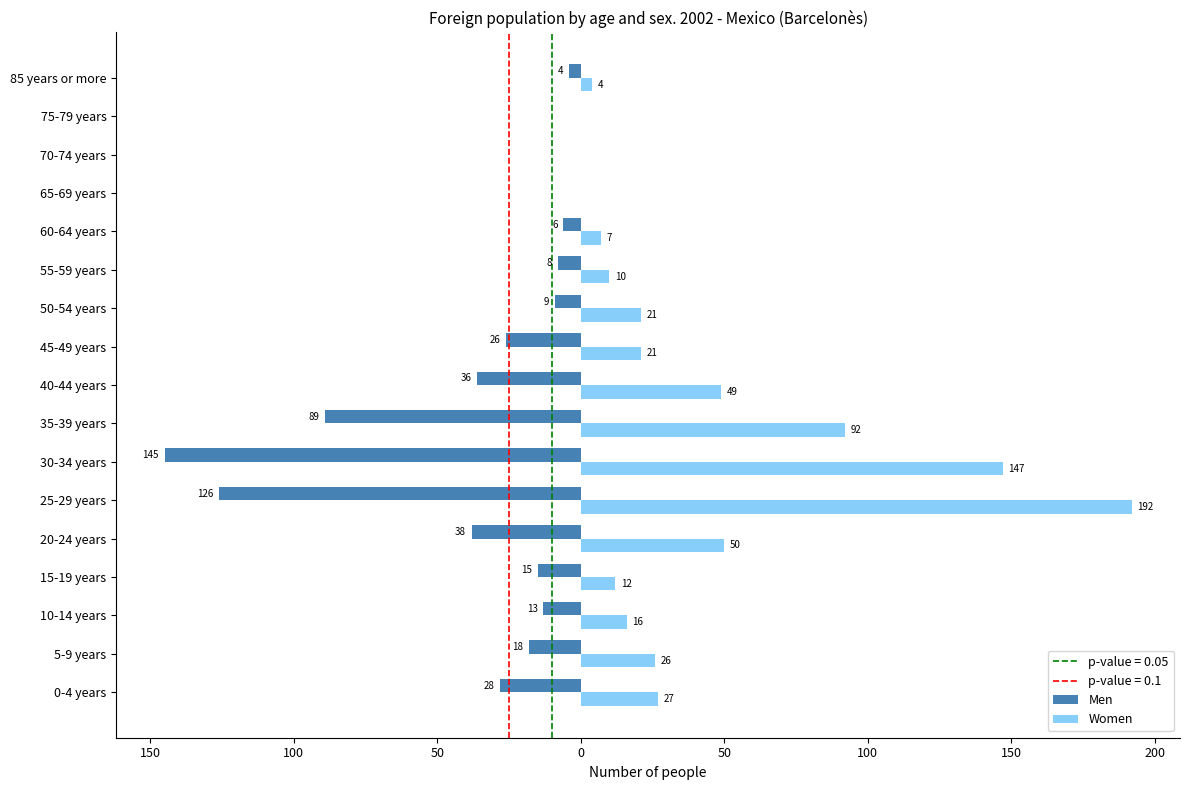

List the series in order of their peak value, lowest first.

Men, Women